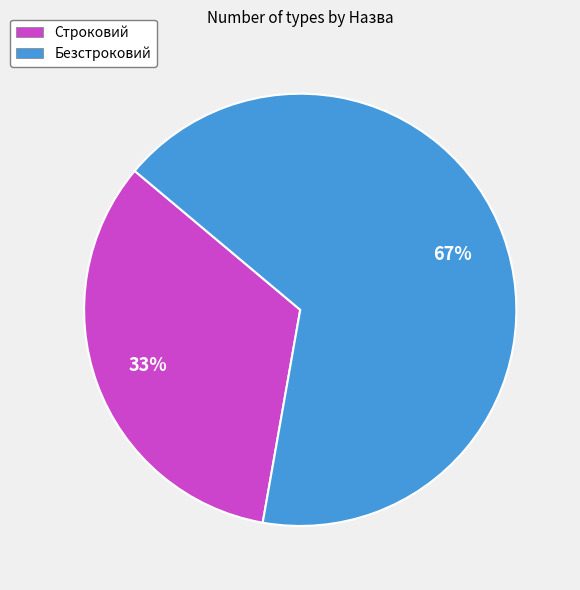

Is the sum of Безстроковий and Строковий greater than half?

Yes